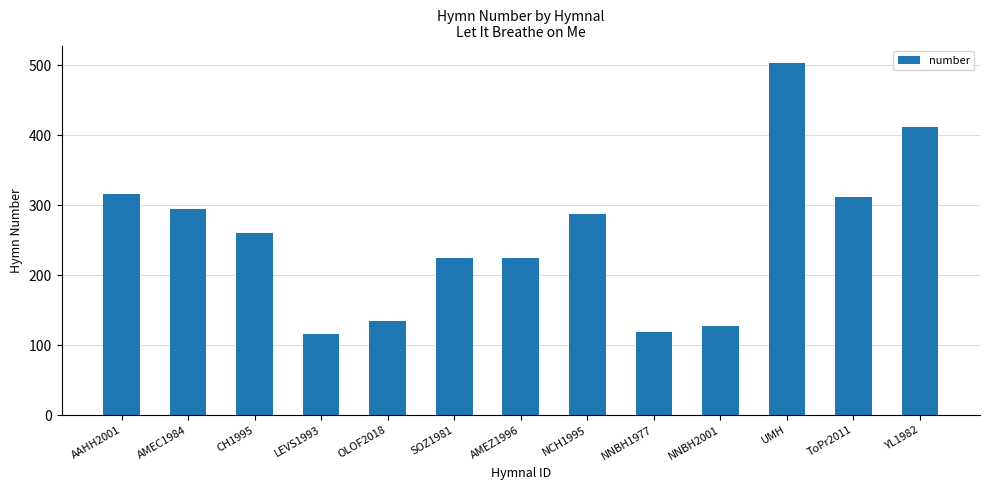

Are the bars grouped side by side (vs. stacked)?

No